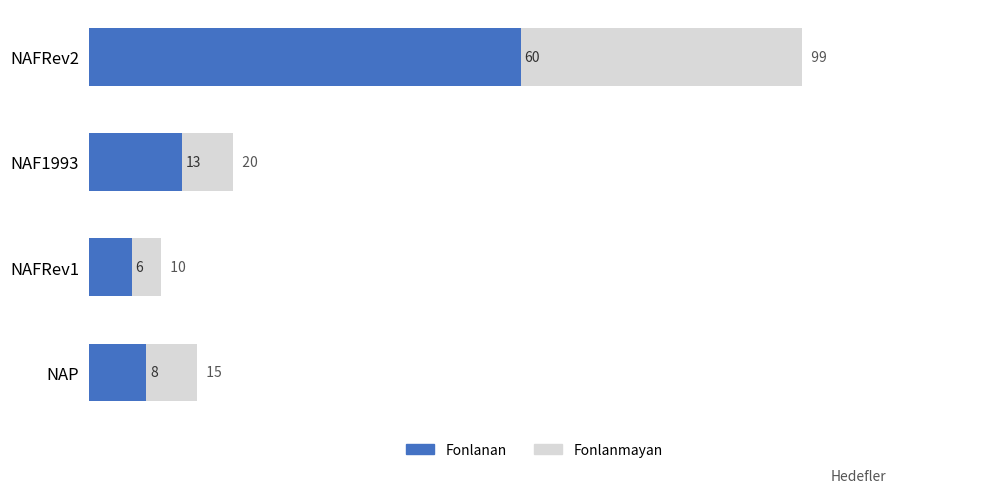

What is the difference between the Fonlanmayan values at NAFRev2 and NAFRev1?

89